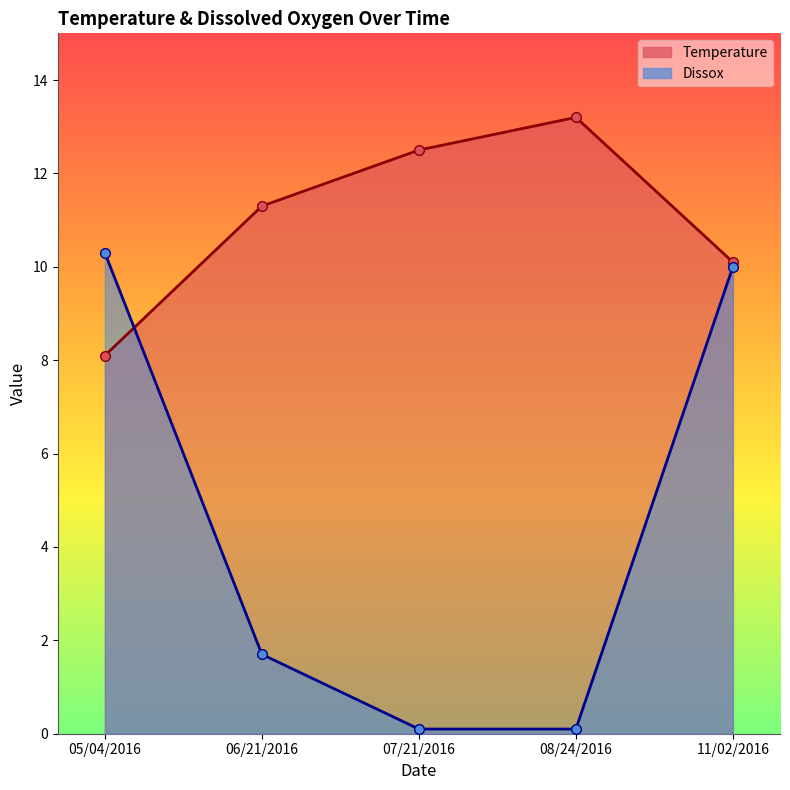

What is the difference between the Temperature values at 08/24/2016 and 11/02/2016?

3.1